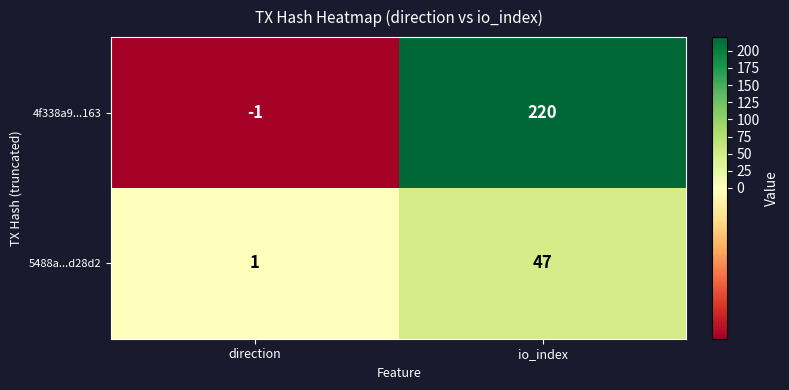

At which category is the sum across all series the highest?

io_index